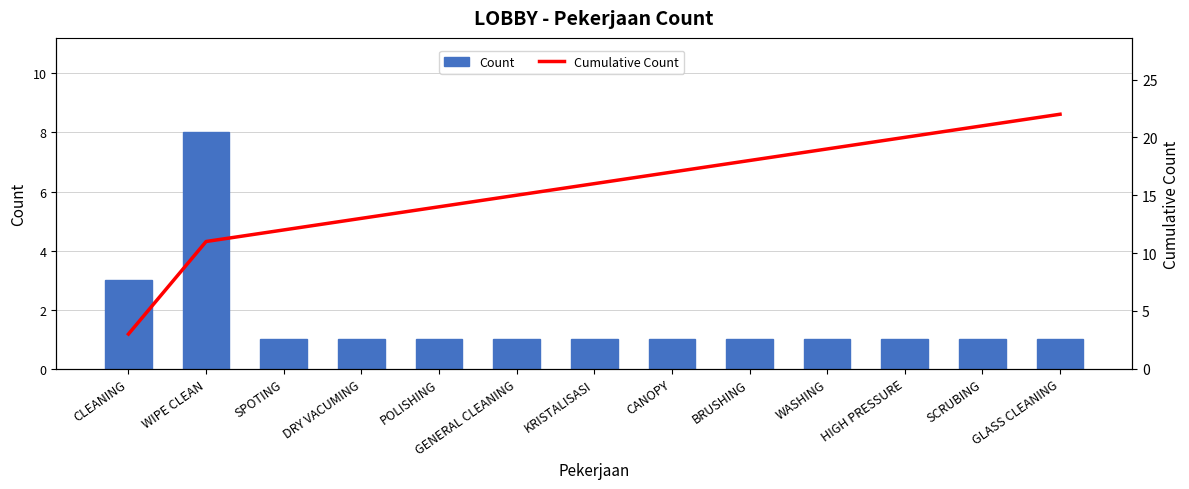

What are all the series names shown in the legend?

Count, Cumulative Count